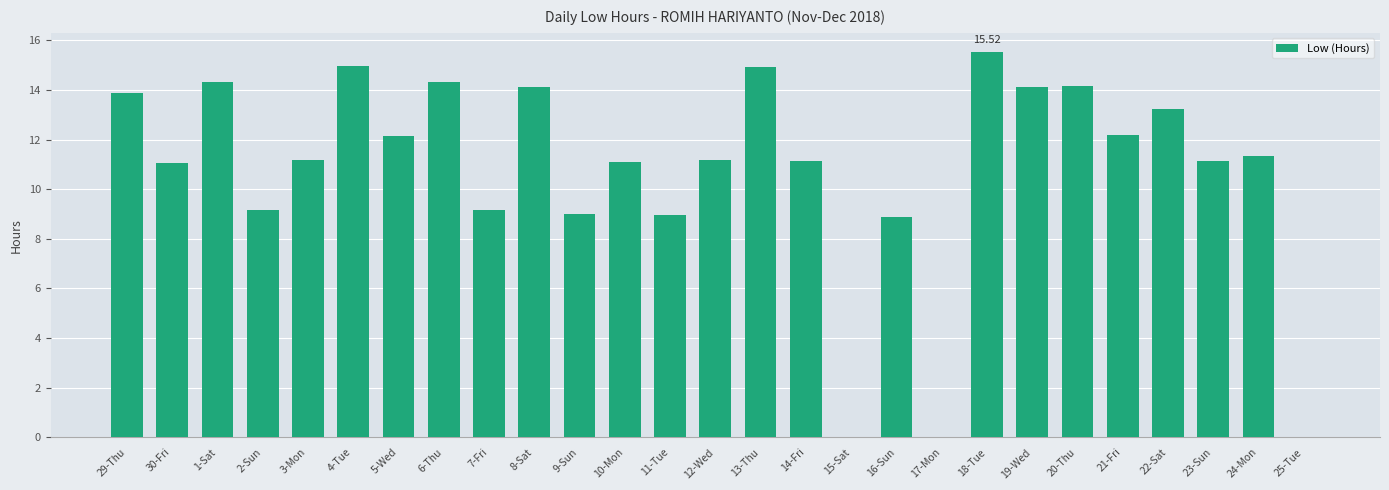

What is the change in value from 6-Thu to 13-Thu?

+0.6